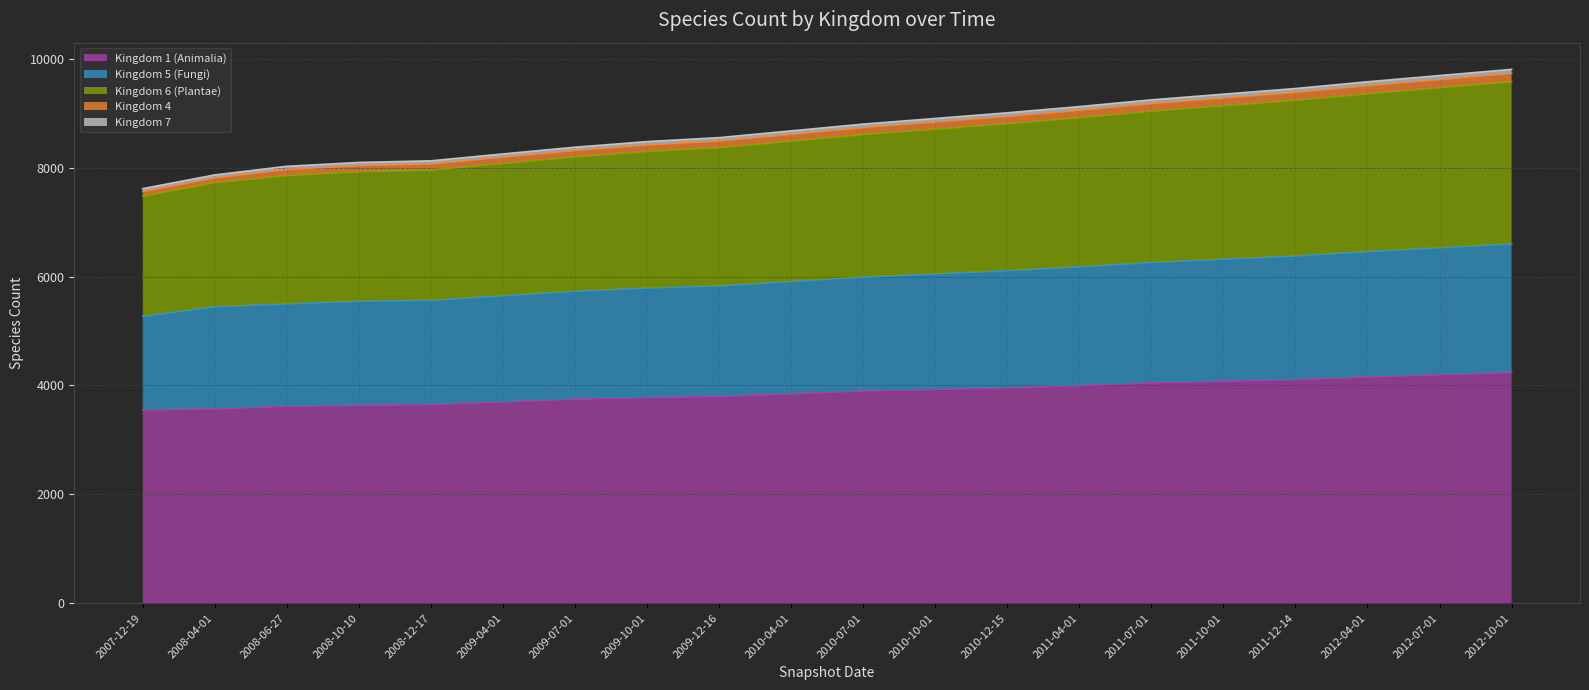

At which label does Kingdom 1 (Animalia) first exceed 3900?

2010-10-01